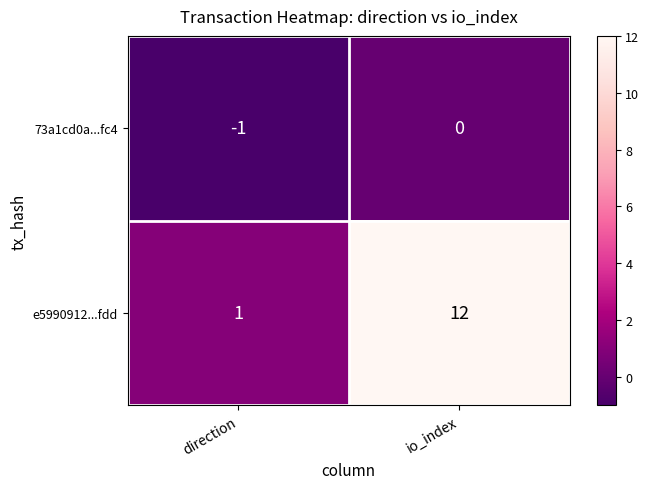

What is the sum of all e5990912...fdd values?

13